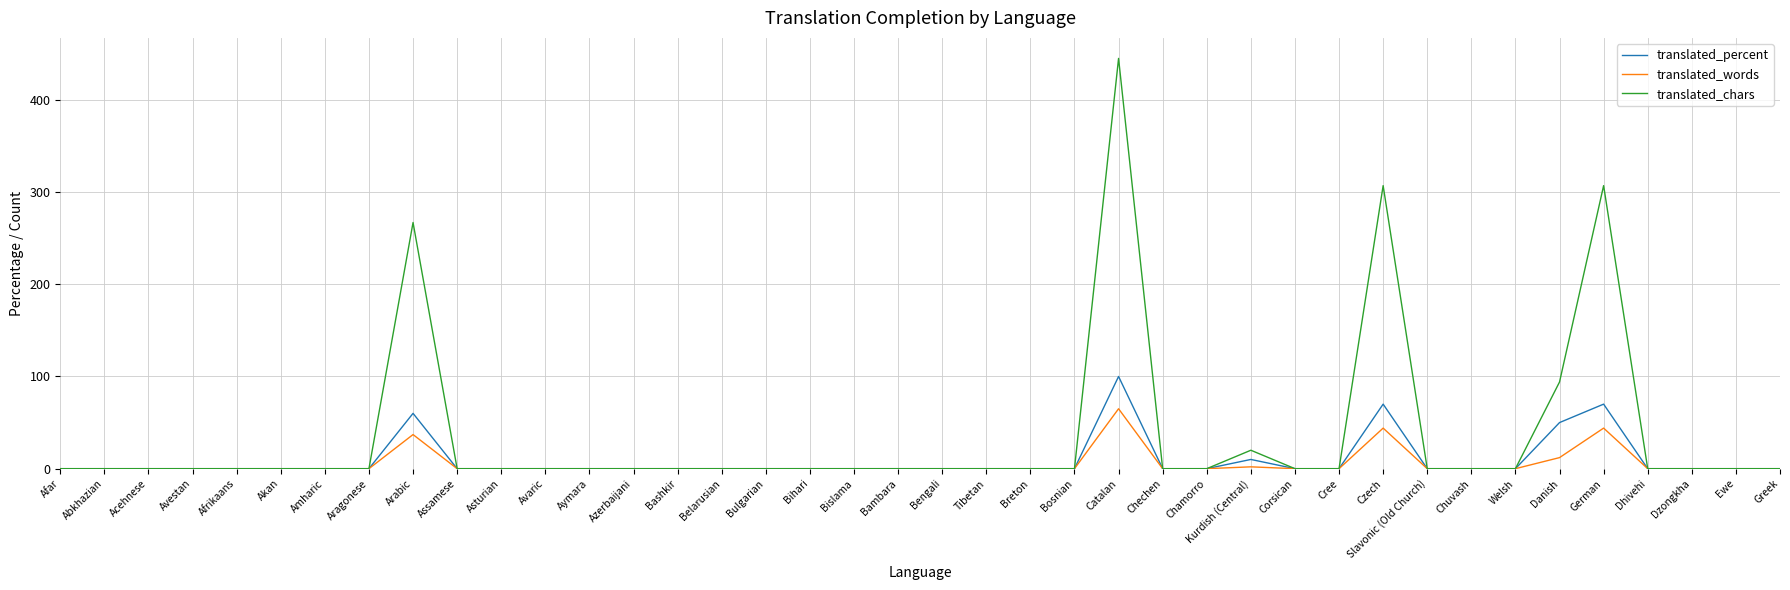

What position from the left is Czech?

31